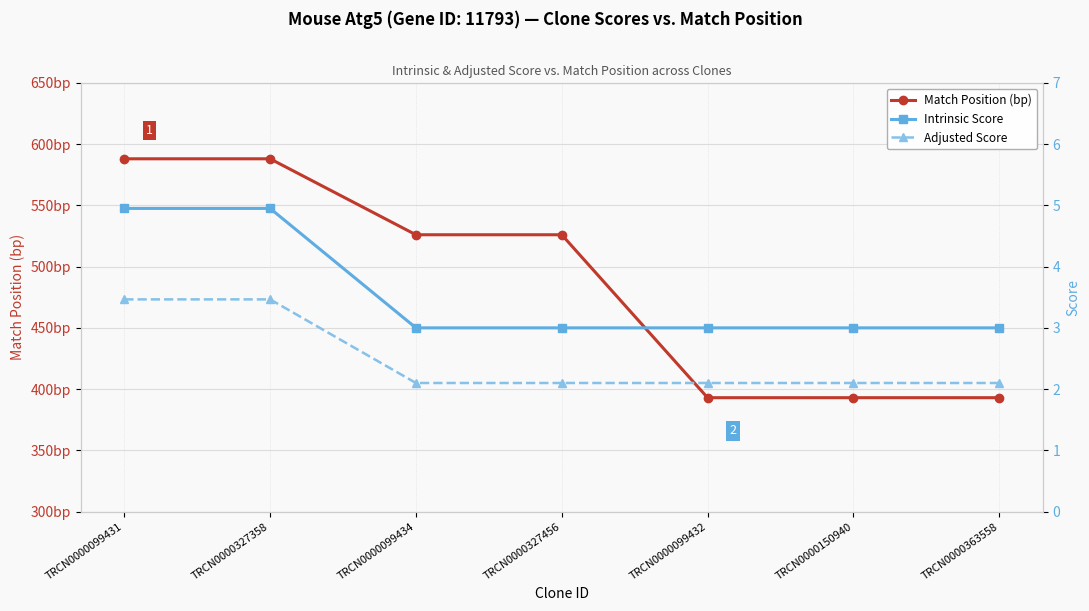

Reading right to left, transcribe all the data shown in this chart.

Match Position (bp): 393.0	393.0	393.0	526.0	526.0	588.0	588.0
Intrinsic Score: 3.0	3.0	3.0	3.0	3.0	5.0	5.0
Adjusted Score: 2.1	2.1	2.1	2.1	2.1	3.5	3.5